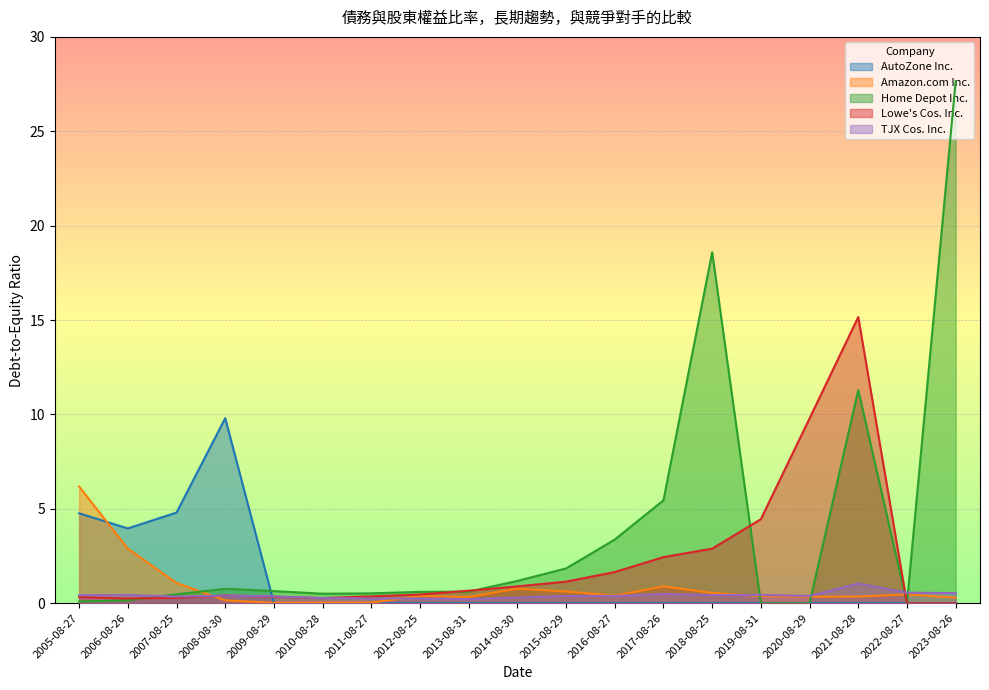

How many data points does each series have?

19